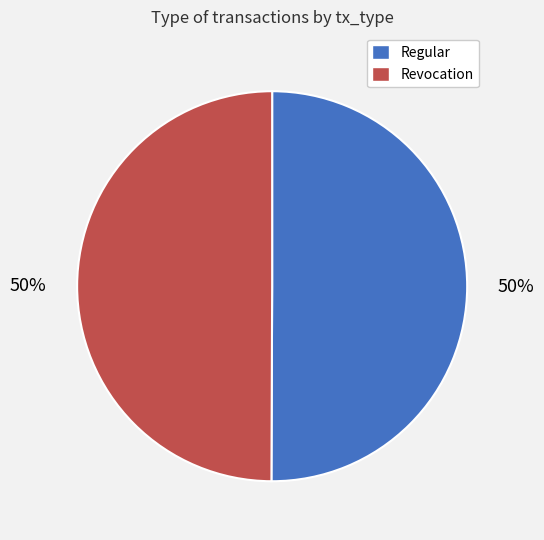

What percentage is the Revocation slice, to the nearest percent?

50%